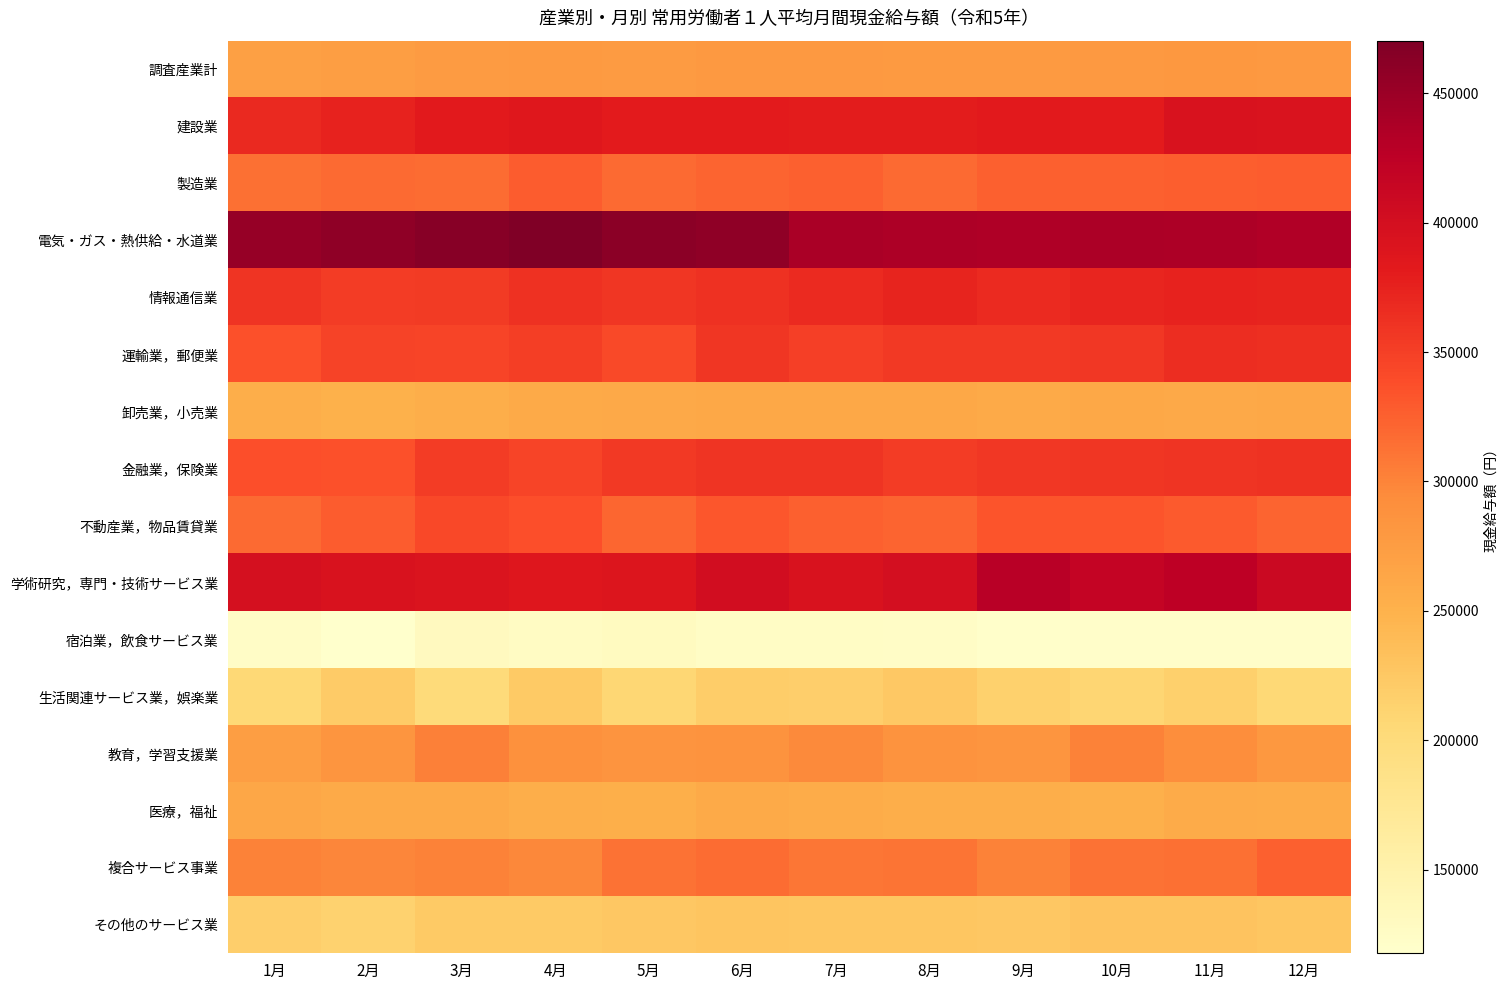

Which series has the largest range (max minus min)?

学術研究，専門・技術サービス業